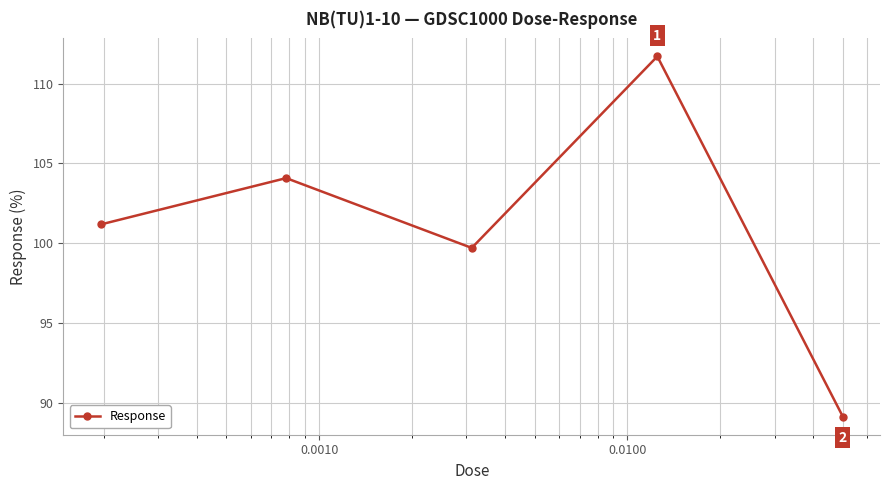

What is the minimum value shown in the chart?

89.1